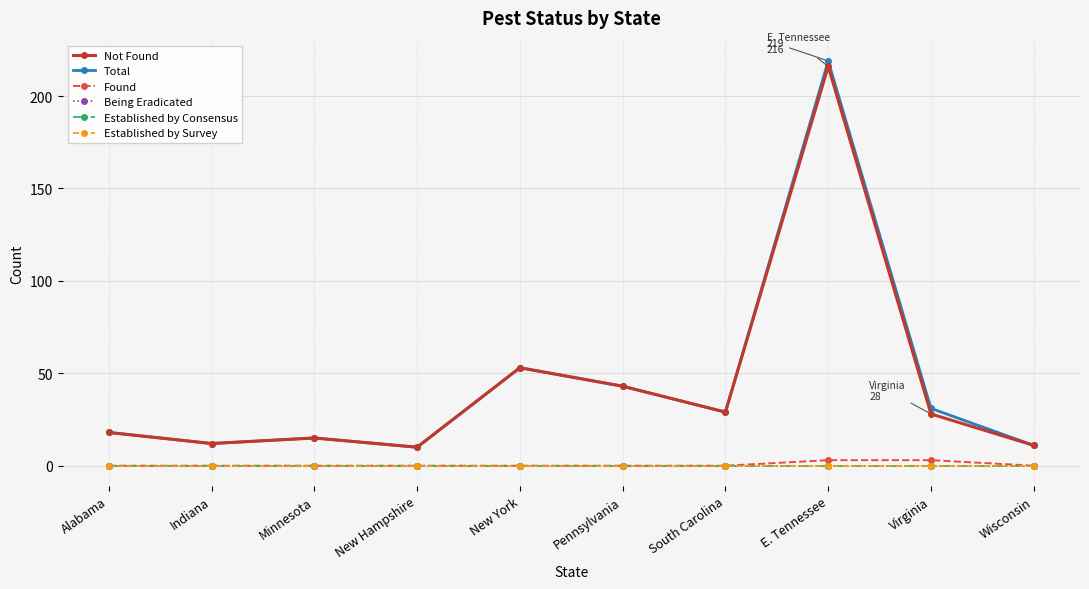

True or false: Established by Survey and Total intersect in this chart.

False